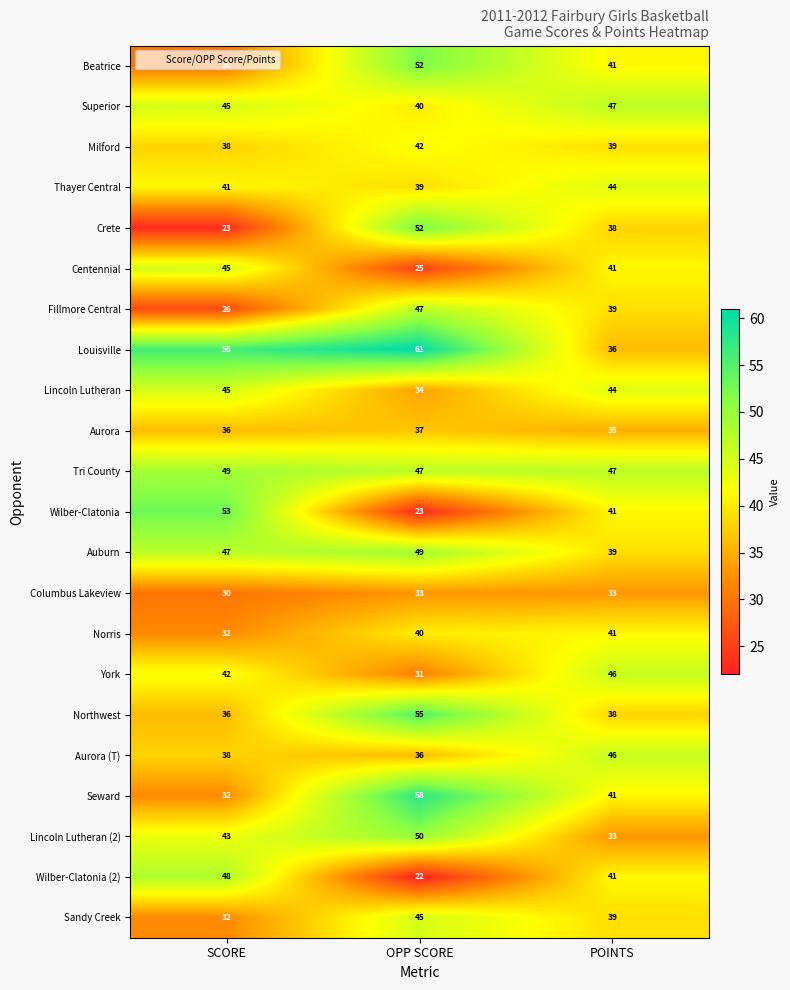

What is the total value across all series at POINTS?

889